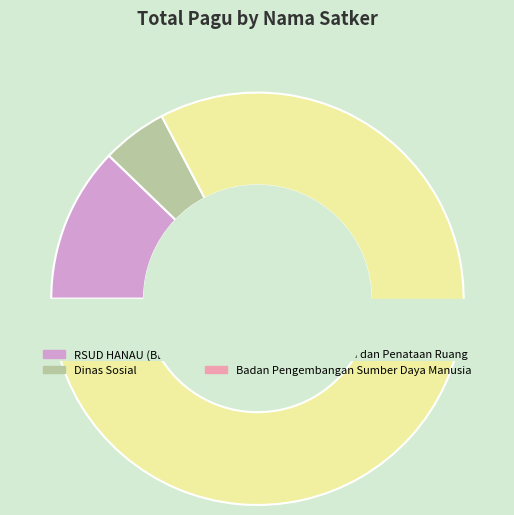

To the nearest percent, what is the difference between the Badan Pengembangan Sumber Daya Manusia and RSUD HANAU (BLUD) slice percentages?

8%